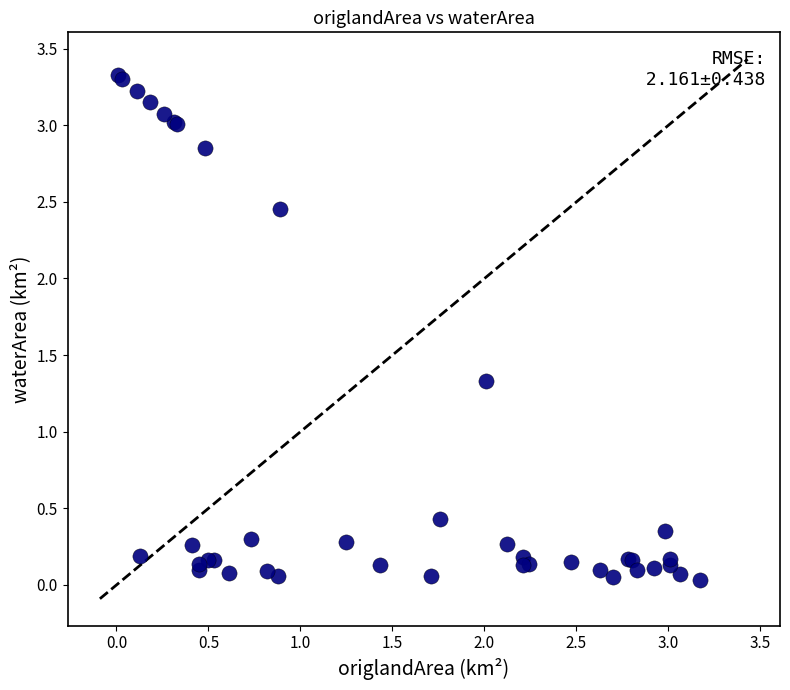

What Y value in the scatter plot is closest to 1?

1.3